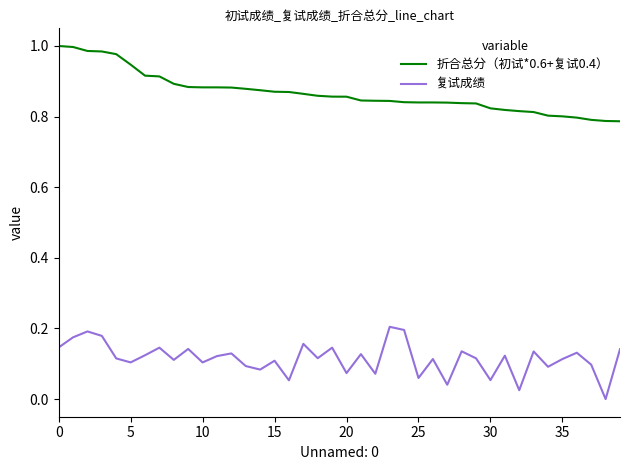

True or false: 复试成绩 has more than 2 interior local peaks.

True